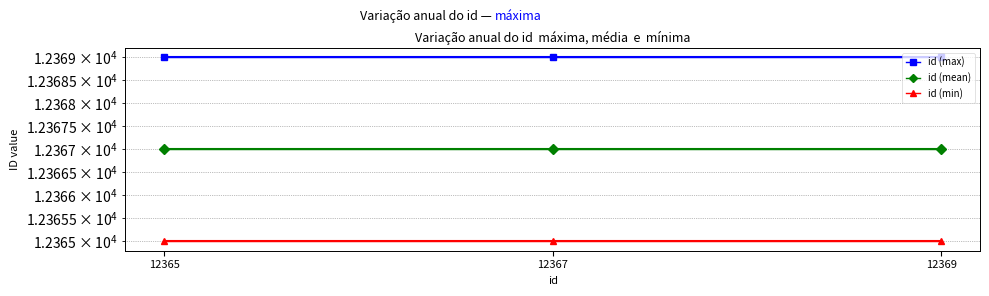

Rank the series by their average value, from highest to lowest.

id (max), id (mean), id (min)